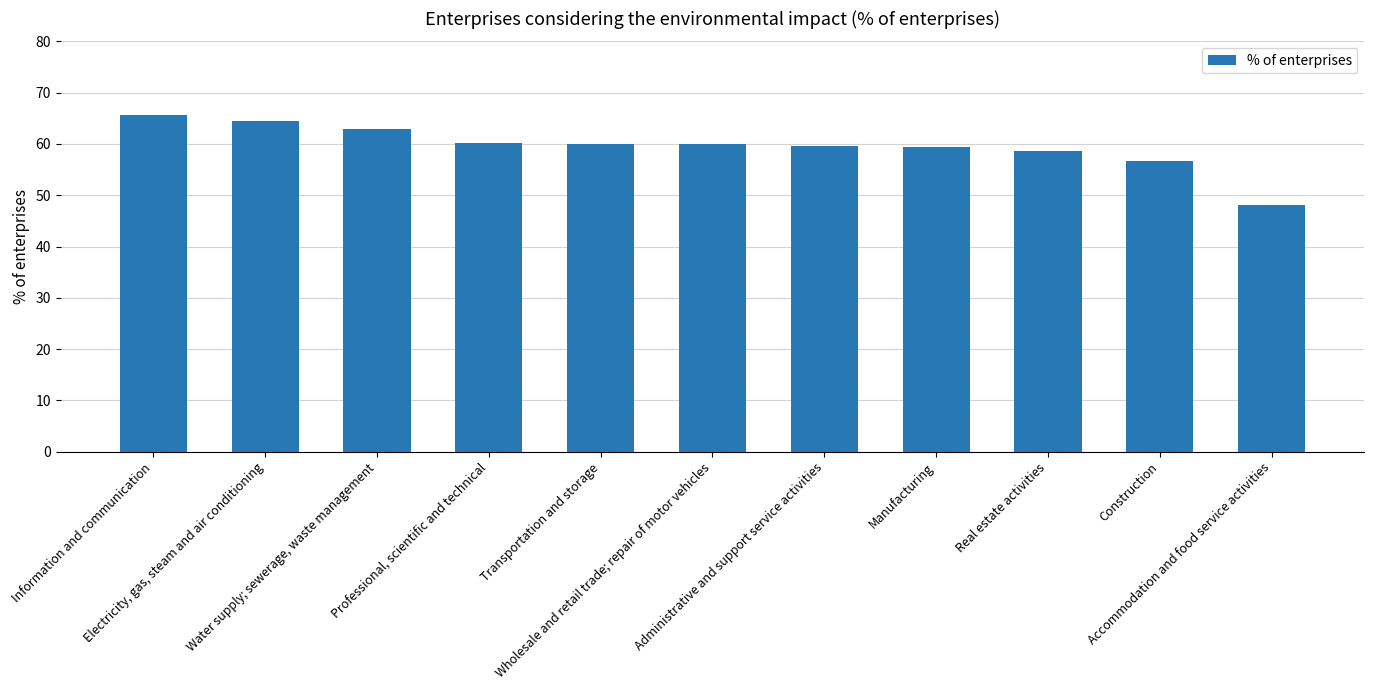

The value at Administrative and support service activities is 59.6. True or false?

True